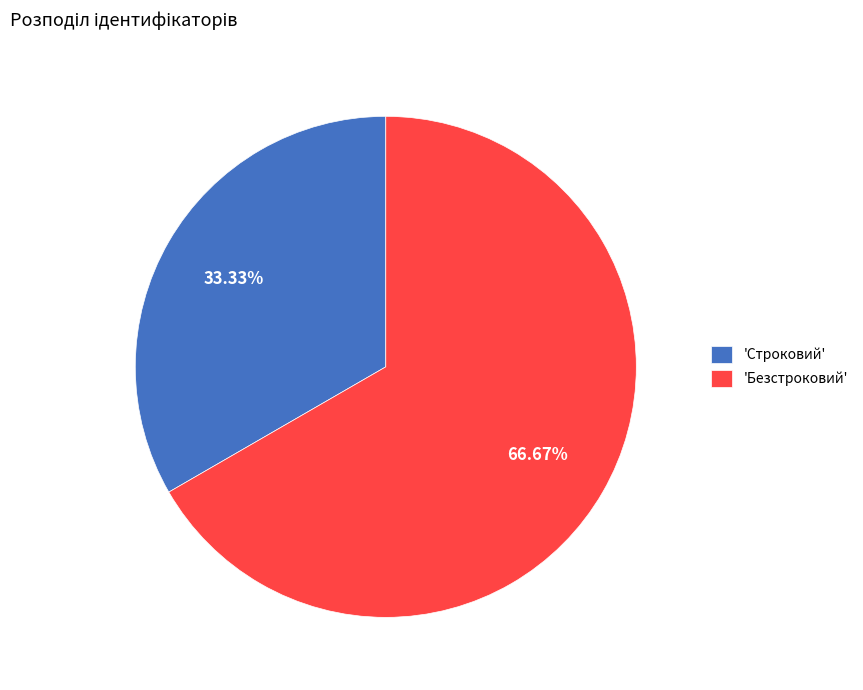

How many slices are in this pie chart?

2